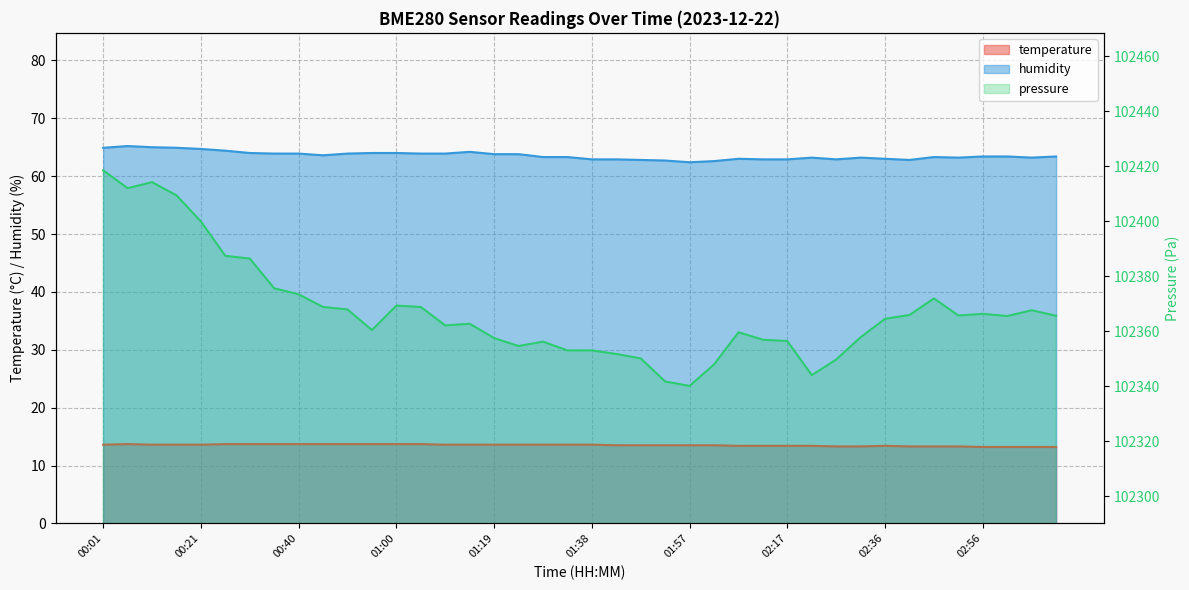

Where is the first local maximum for temperature?

00:06